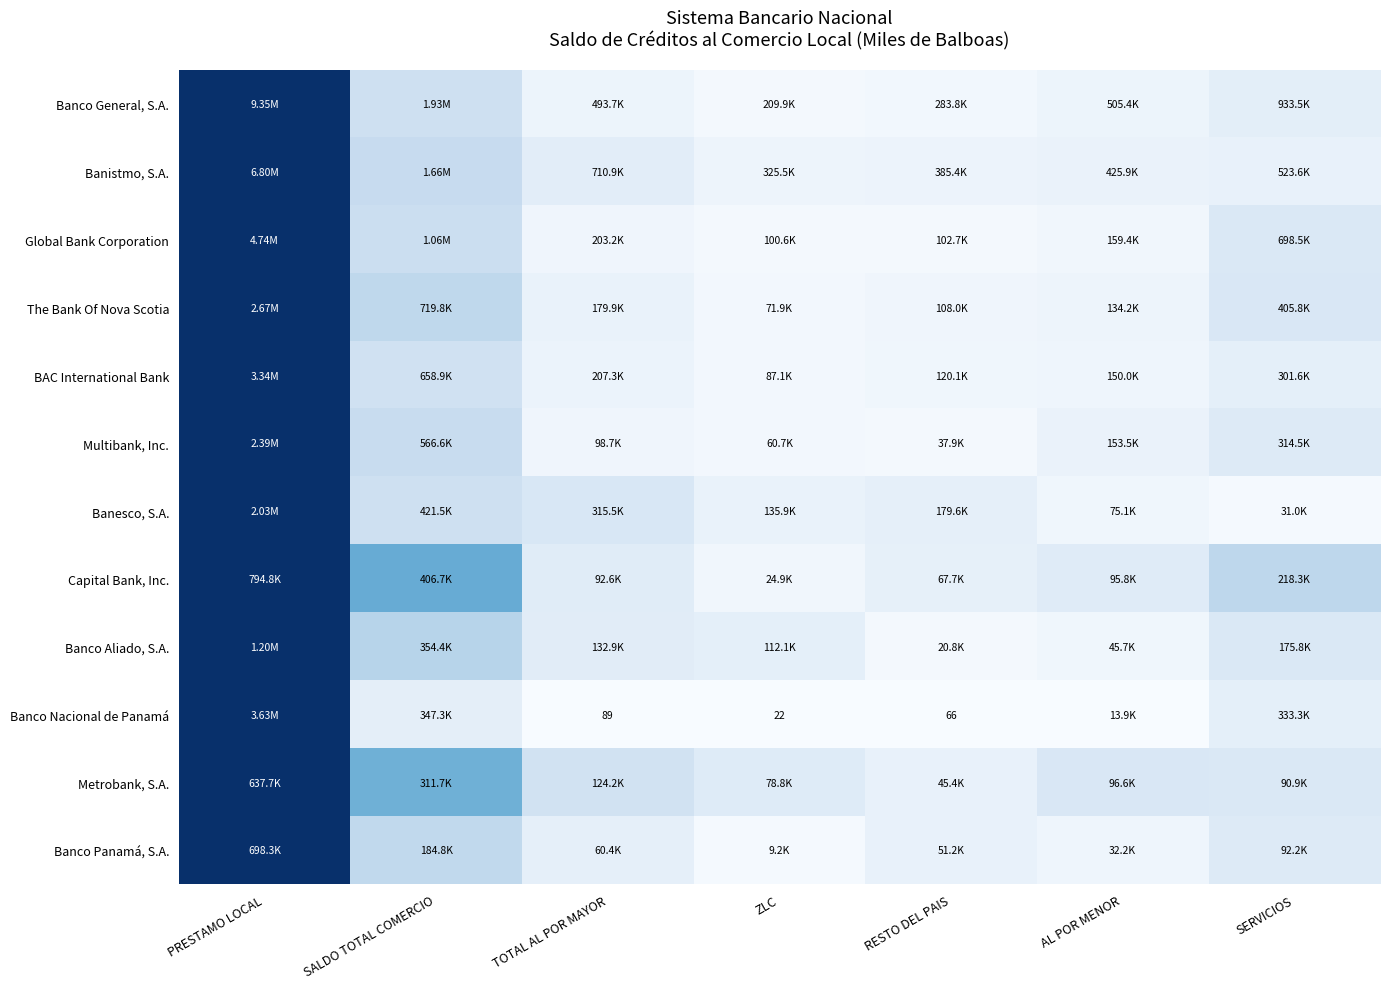

Is the value of Metrobank, S.A. at PRESTAMO LOCAL greater than the value of BAC International Bank at TOTAL AL POR MAYOR?

Yes